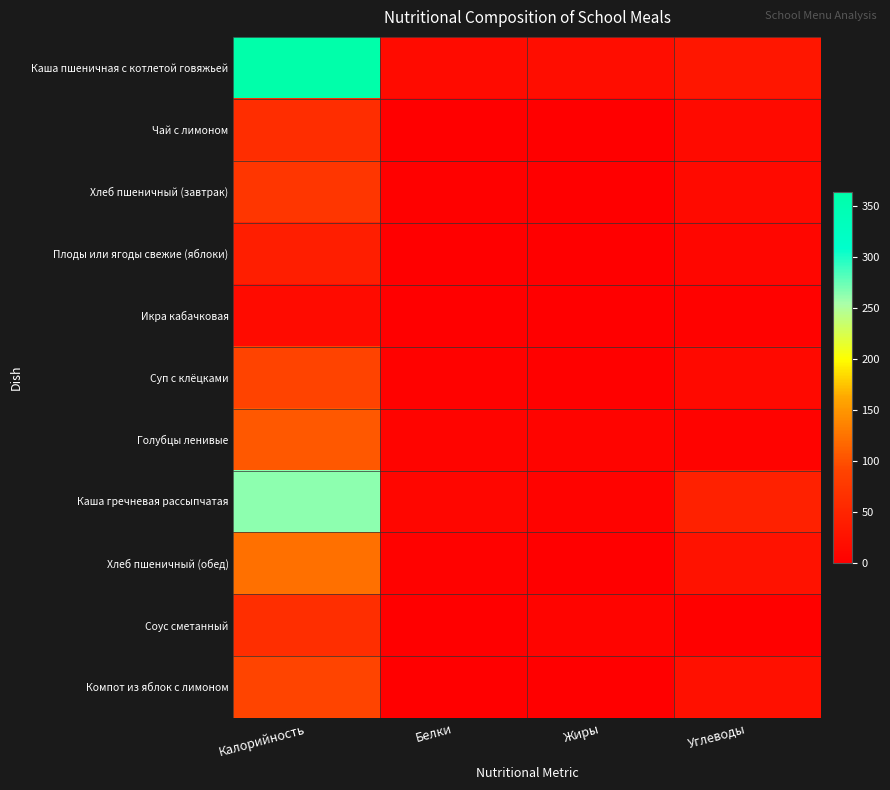

Between Углеводы and Белки, which is larger?

Углеводы